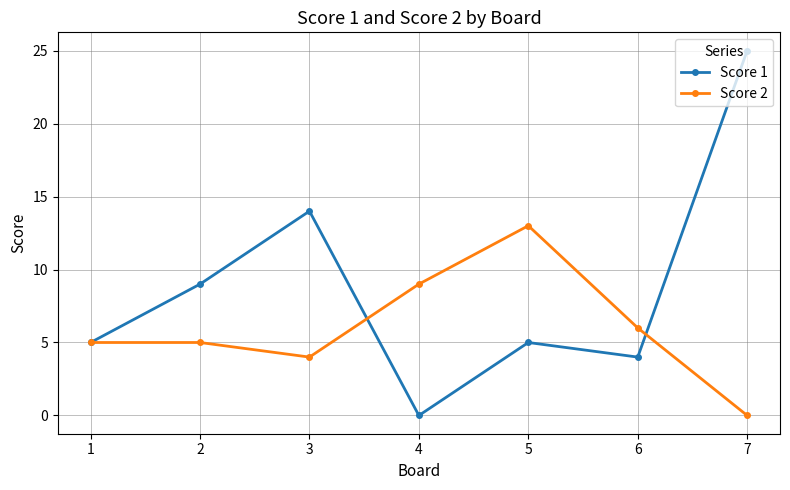

The Score 1 series shows 6 at 3. True or false?

False